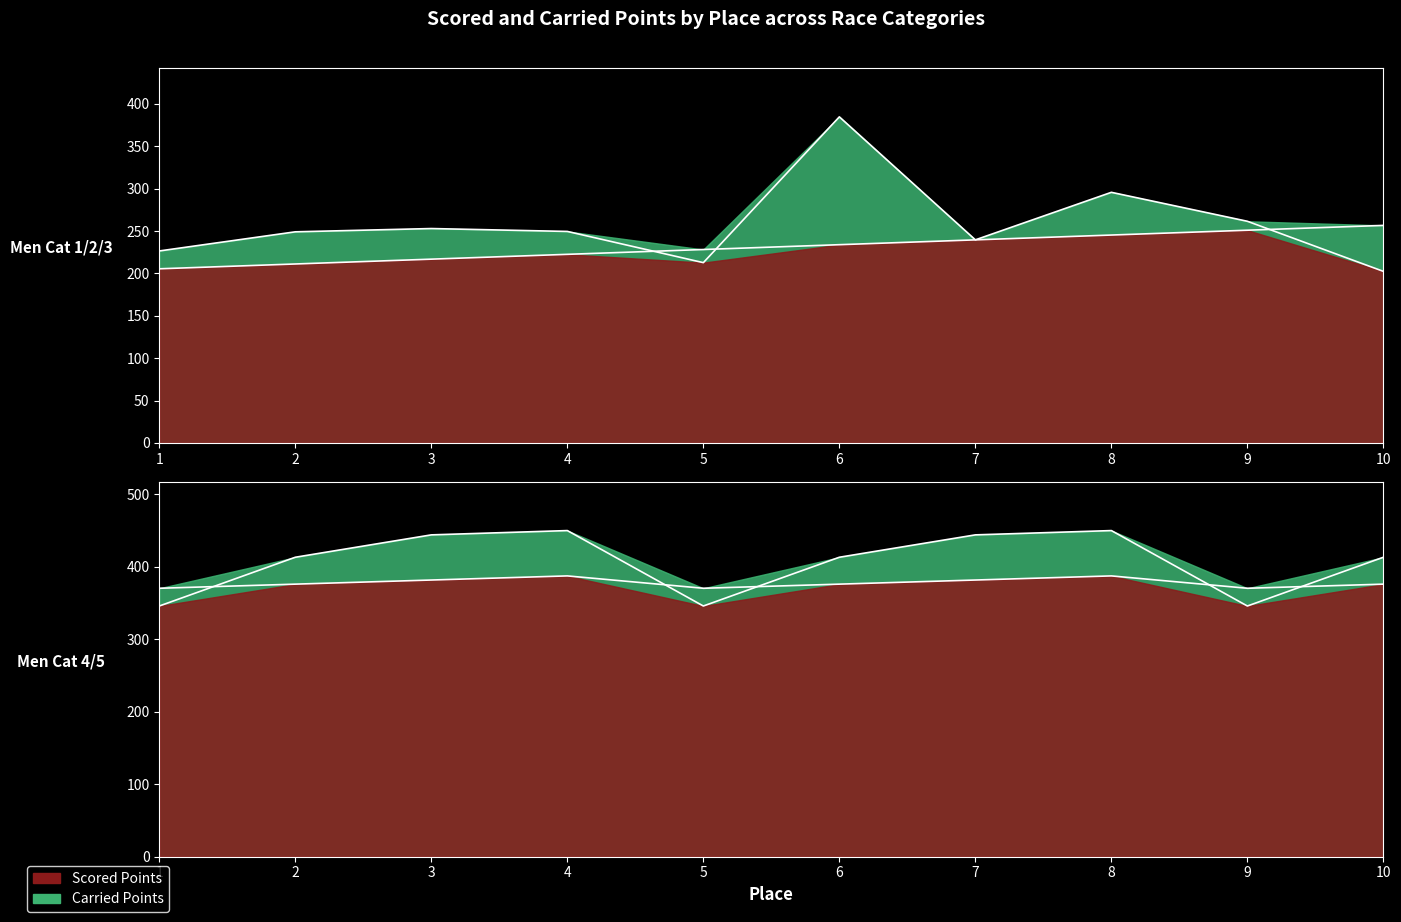

True or false: Men Cat 1/2/3 - Carried Points has more than 1 interior local peaks.

True